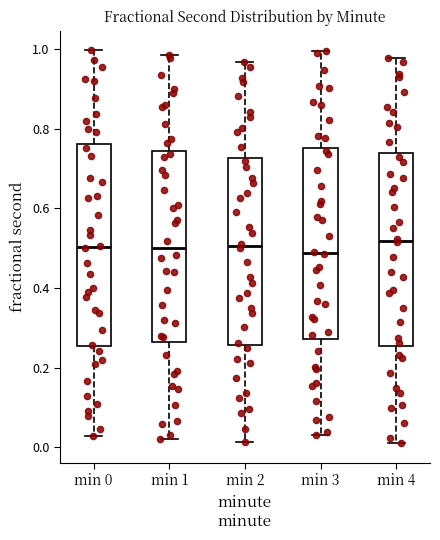

Where is the lower edge of the box for min 2 on the y-axis? The values are not printed on the chart, so give them approximately, as read against the axis.

0.26